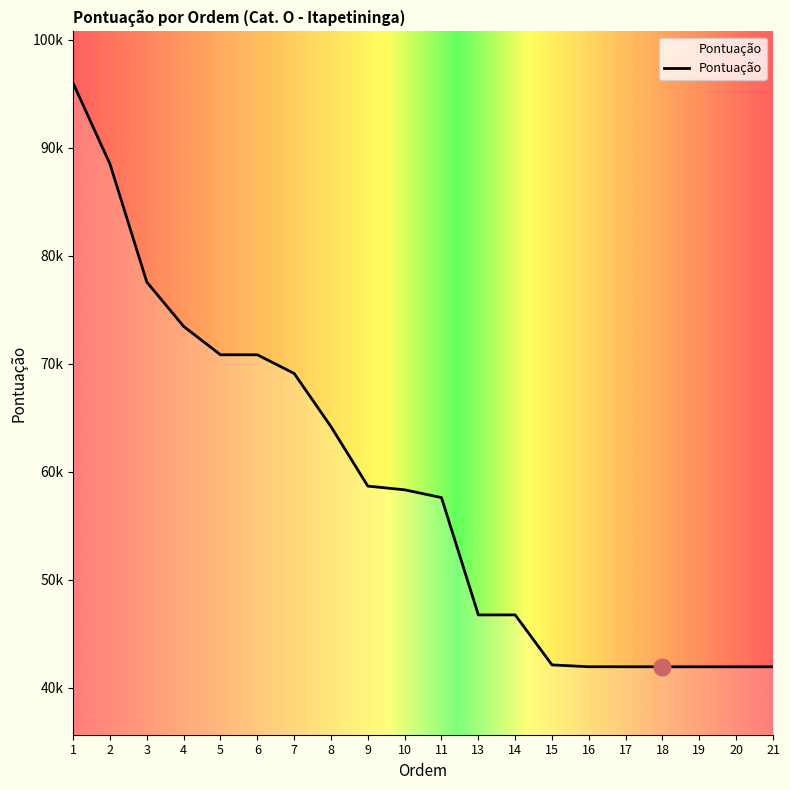

Is this an area chart (filled region under the line)?

Yes